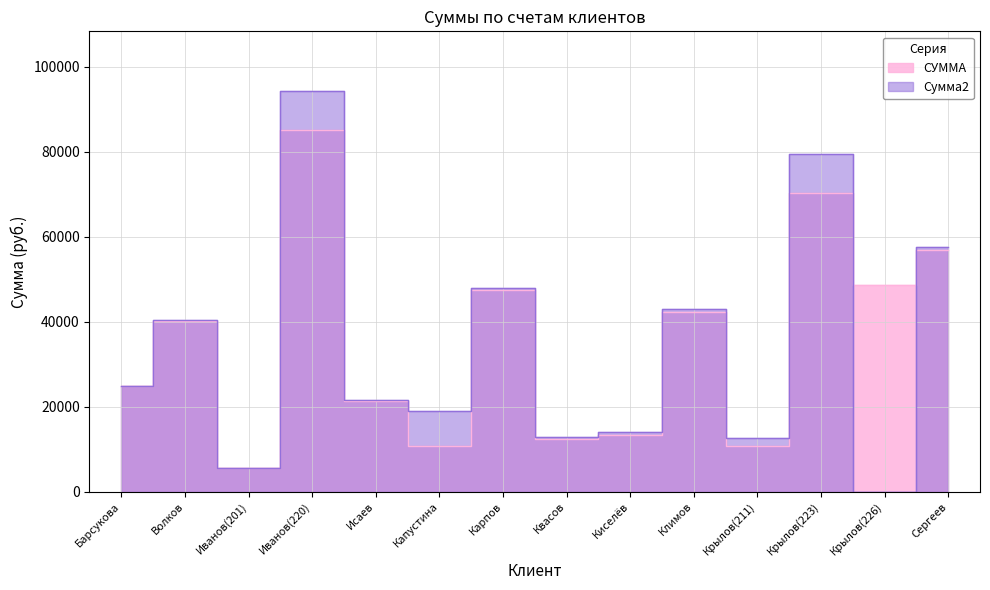

What is the value of the 3rd point from the left?

5600